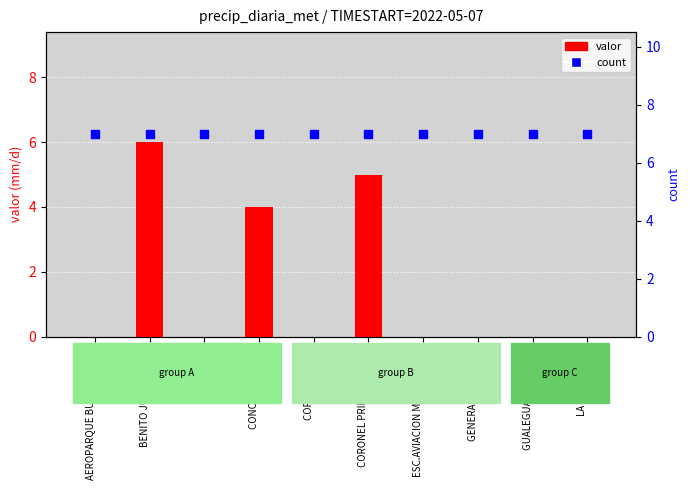

Which series reaches the maximum Y coordinate?

count